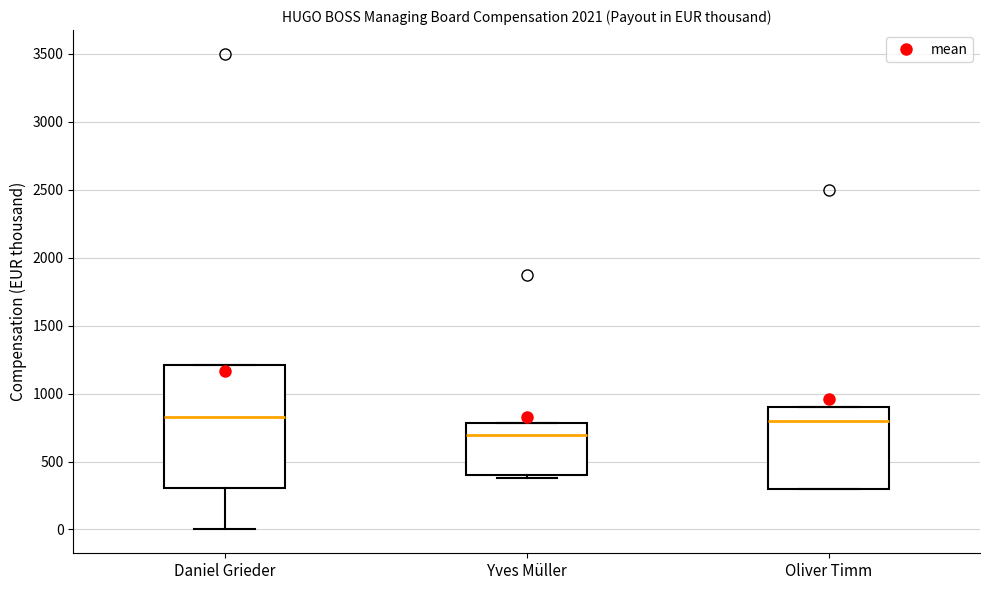

Reading left to right, transcribe this box plot: for each box, give where its median line is, the range the box spans, and where its two whiskers end, as read against the y-axis. The values are not printed on the chart, so give them approximately, as read against the axis.

Daniel Grieder: median 850, box 300 to 1200, whiskers 0 to 1200
Yves Müller: median 700, box 400 to 800, whiskers 400 (just below the box's lower edge) to 800
Oliver Timm: median 800, box 300 to 900, whiskers 300 to 900